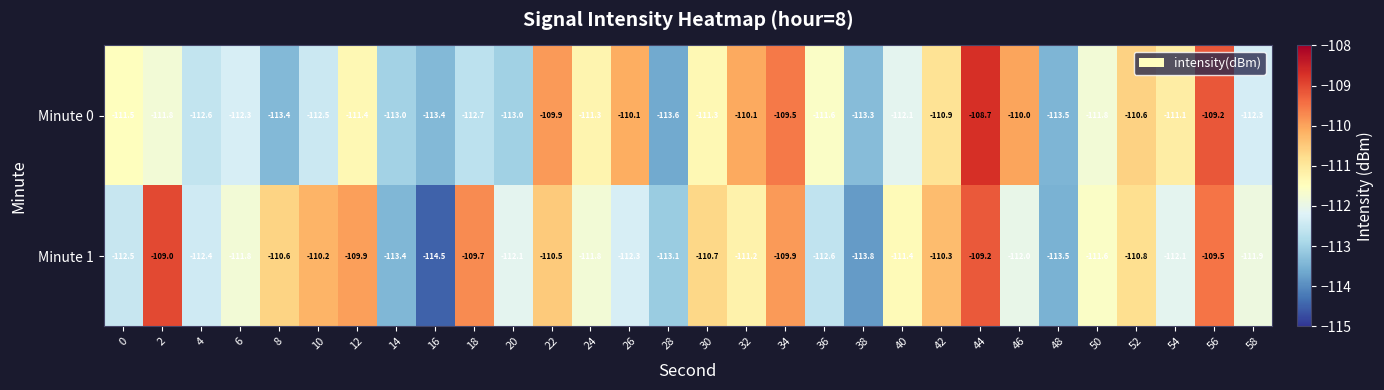

List the series in order of their overall mean, lowest first.

Minute 0, Minute 1